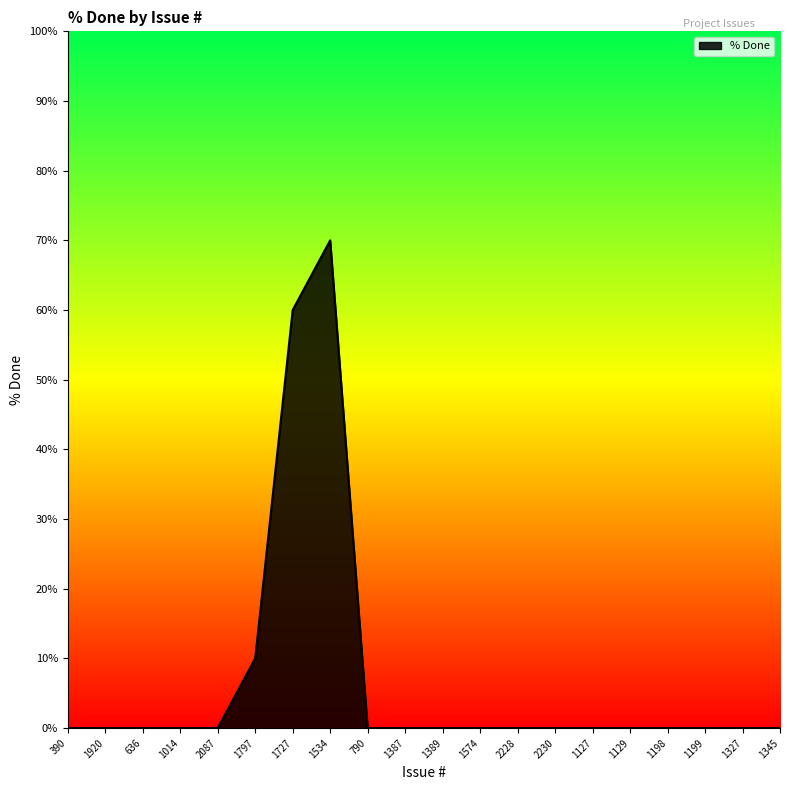

Reading left to right, list all the values displayed in this chart.

0	0	0	0	0	10	60	70	0	0	0	0	0	0	0	0	0	0	0	0